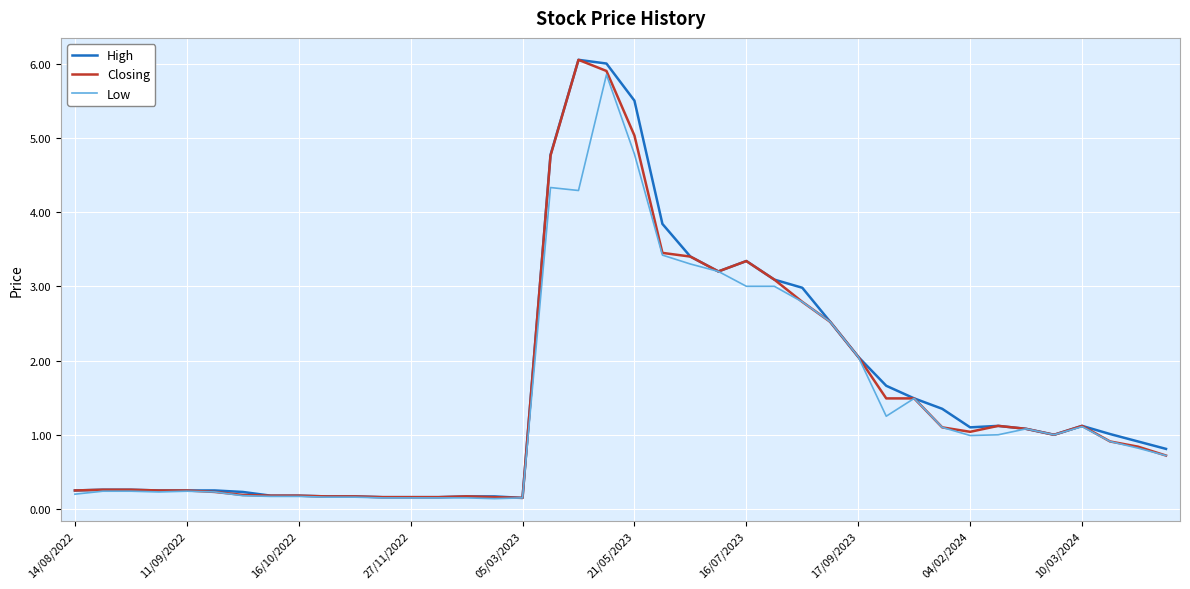

What are all the series names shown in the legend?

High, Closing, Low